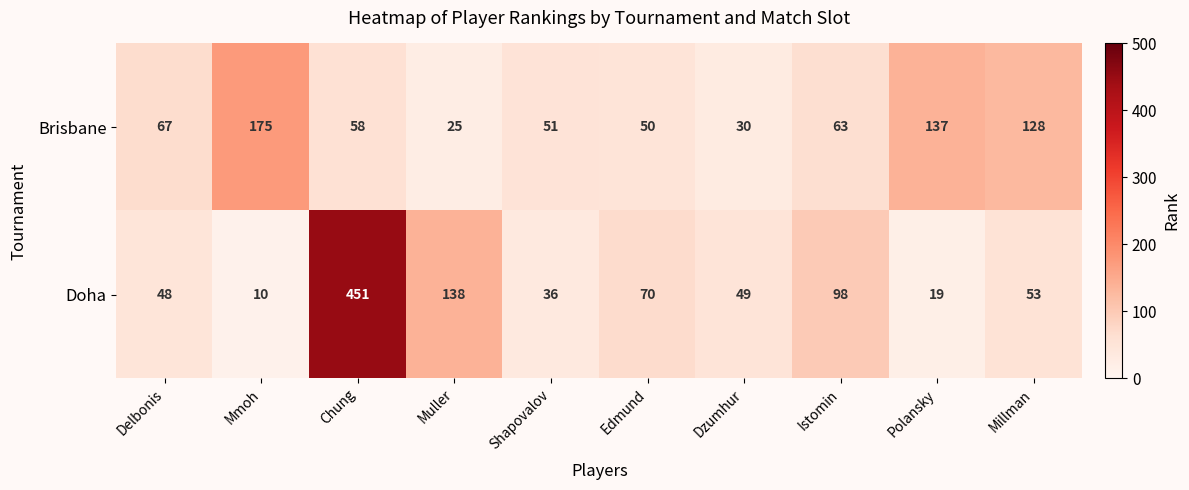

What is the average value of the Doha series?

97